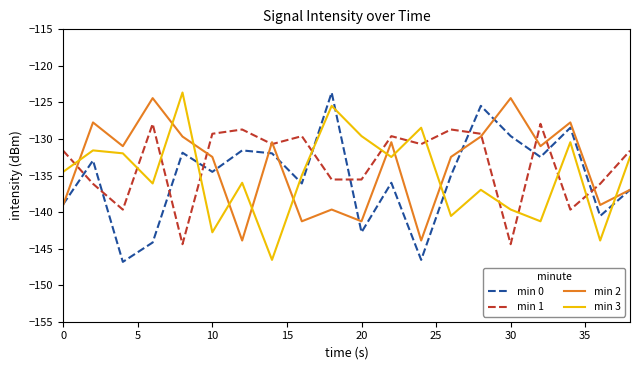

Which series ends up on top after the final intersection of min 2 and min 1?

min 1